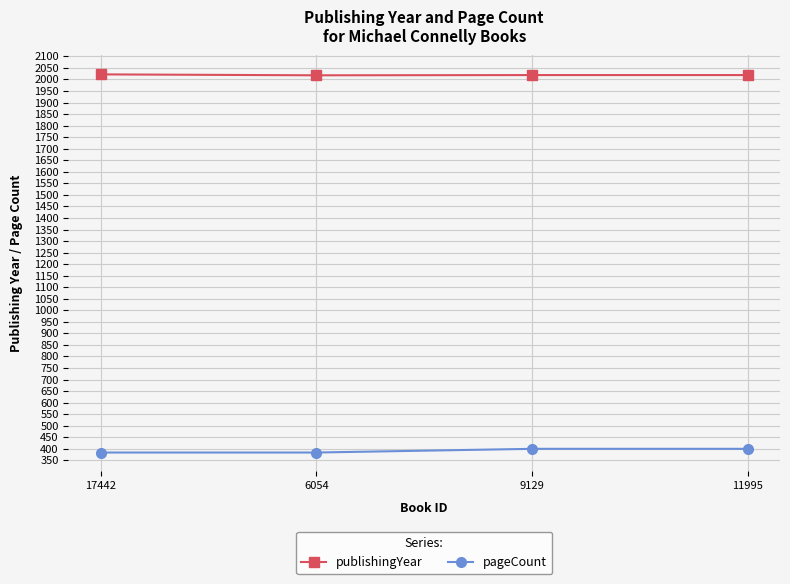

What is the difference between the highest and lowest values at 11995?

1619